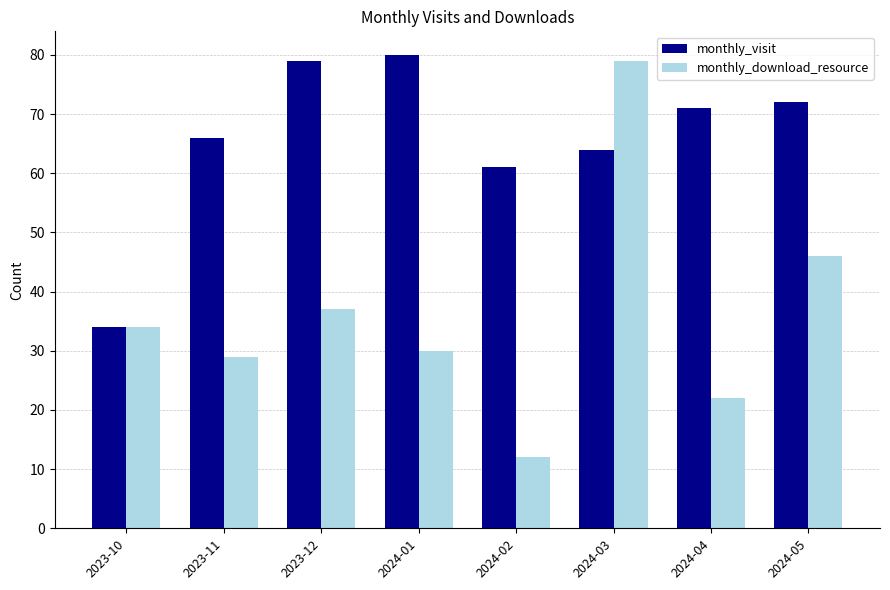

What is the label of the 3rd bar from the right?

2024-03